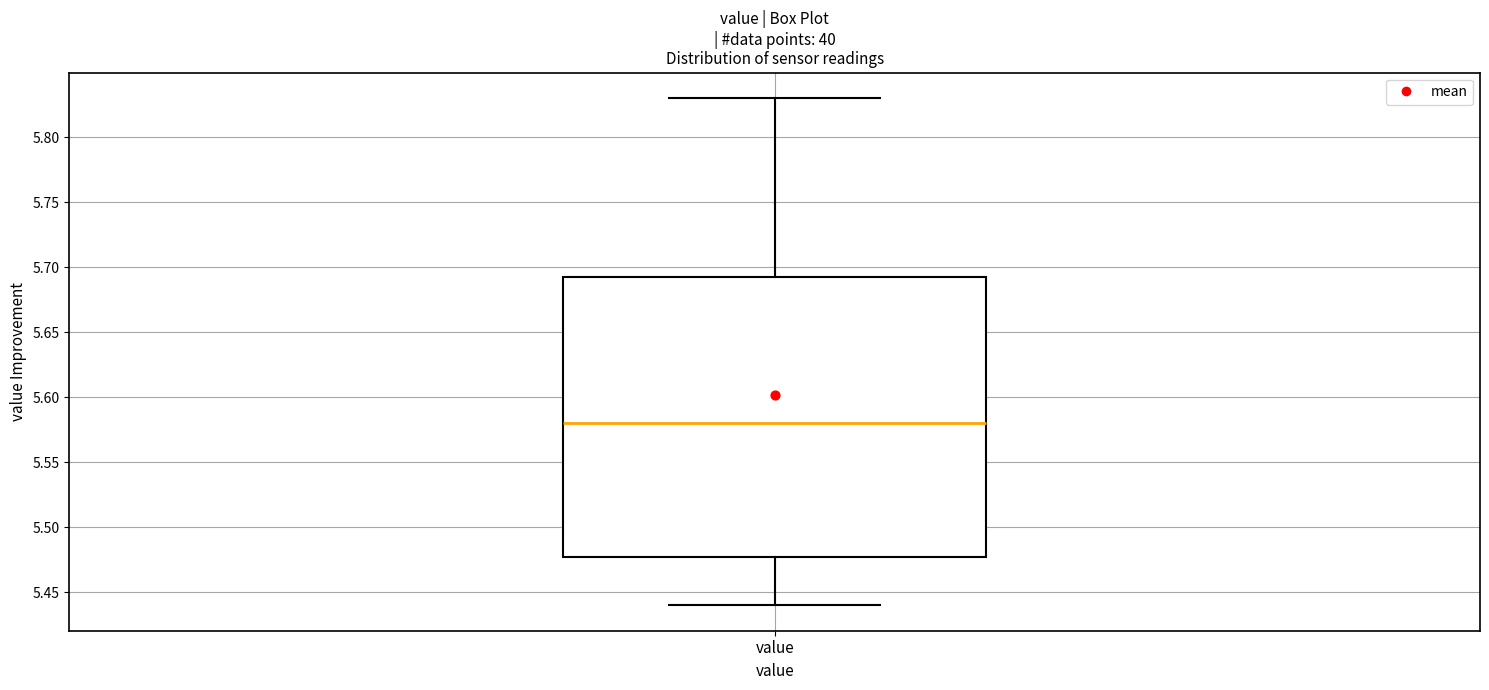

Transcribe this box plot: give where the median line is, the range the box spans, and where the two whiskers end, as read against the y-axis. The values are not printed on the chart, so give them approximately, as read against the axis.

median 5.580, box 5.480 to 5.695, whiskers 5.440 to 5.830